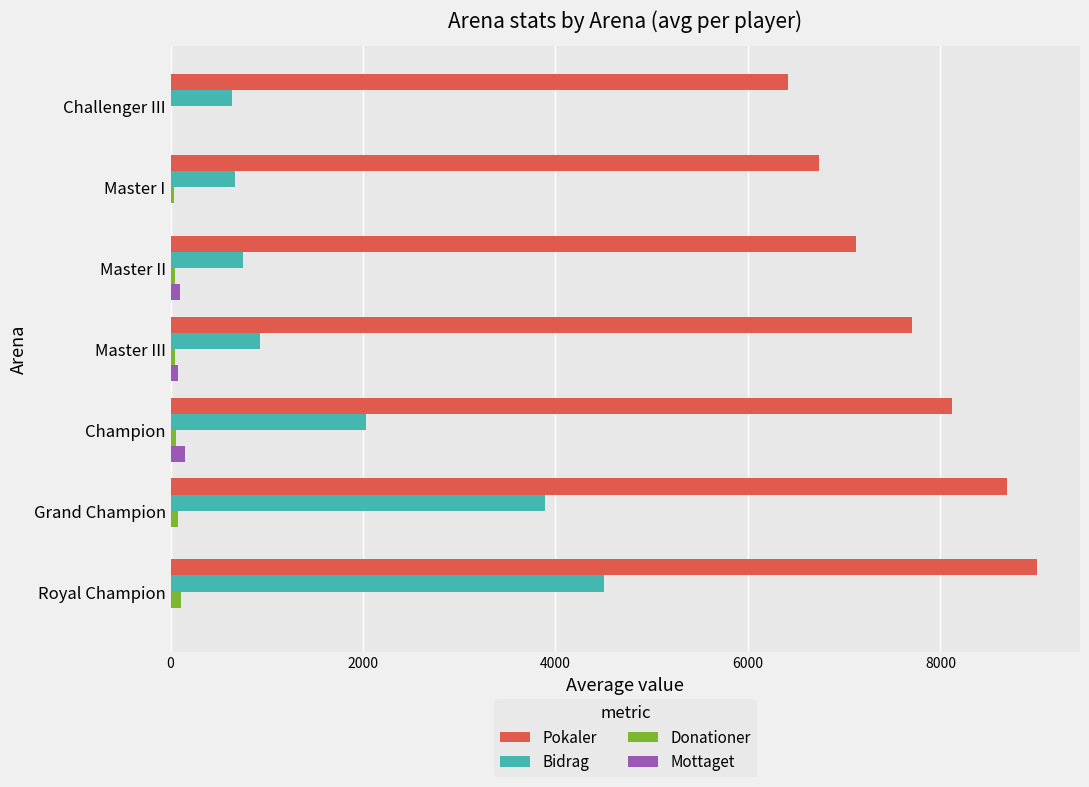

The value of Pokaler at Grand Champion is 14856. True or false?

False